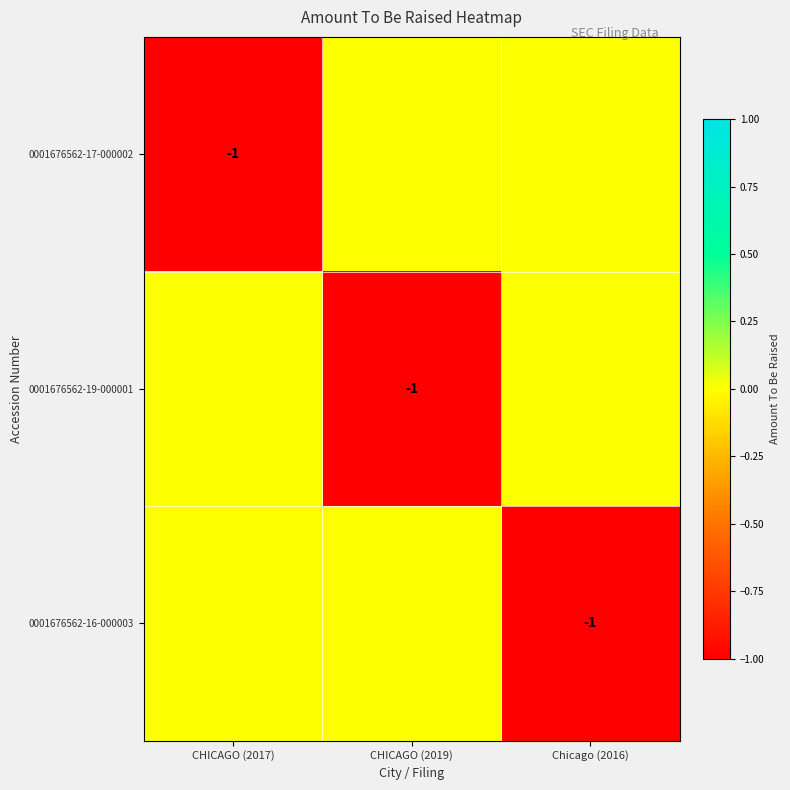

What is the spread (max minus min) of values at Chicago (2016)?

1